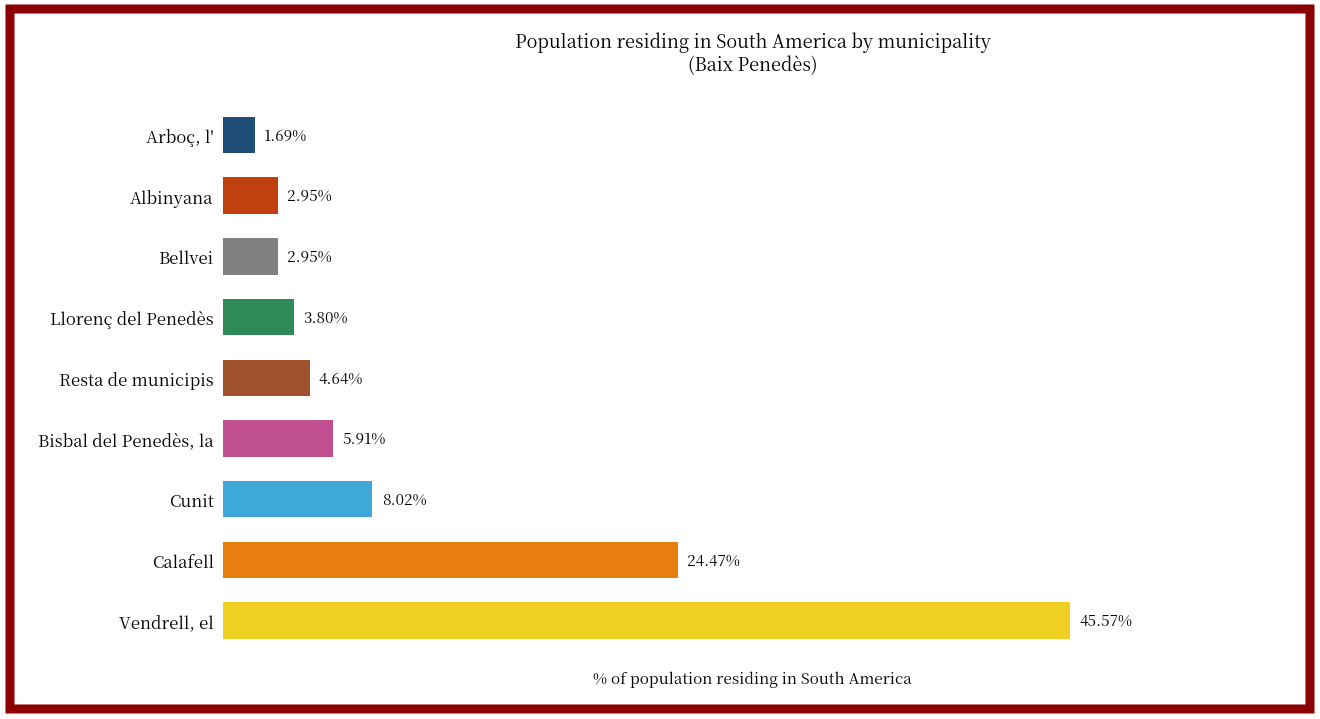

Which category has the highest value across all series?

Vendrell, el